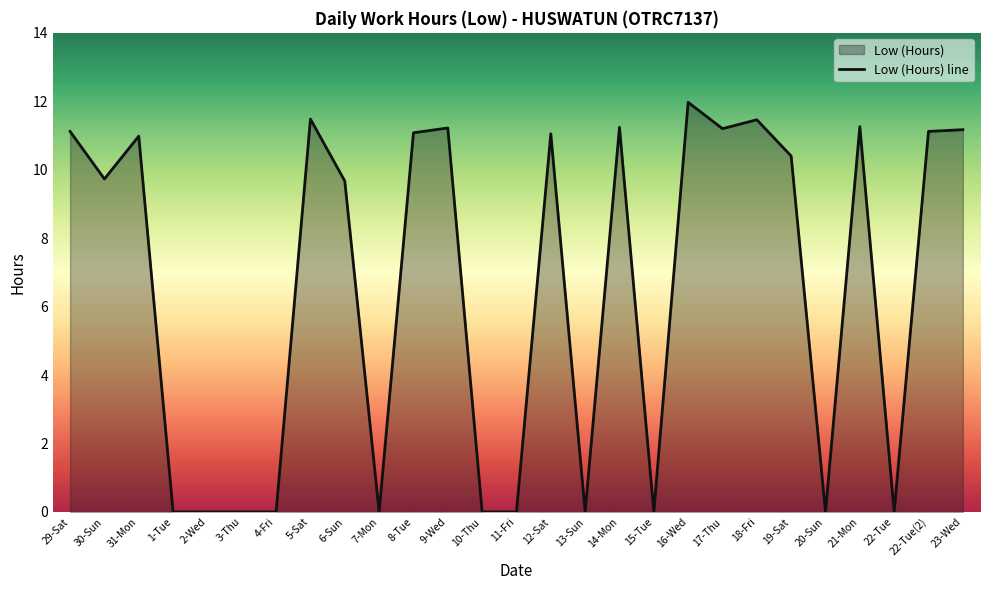

Reading left to right, list all the values displayed in this chart.

29-Sat=11.1	30-Sun=9.7	31-Mon=11.0	1-Tue=0.0	2-Wed=0.0	3-Thu=0.0	4-Fri=0.0	5-Sat=11.5	6-Sun=9.7	7-Mon=0.0	8-Tue=11.1	9-Wed=11.2	10-Thu=0.0	11-Fri=0.0	12-Sat=11.1	13-Sun=0.0	14-Mon=11.2	15-Tue=0.0	16-Wed=12.0	17-Thu=11.2	18-Fri=11.5	19-Sat=10.4	20-Sun=0.0	21-Mon=11.3	22-Tue=0.0	22-Tue(2)=11.1	23-Wed=11.2